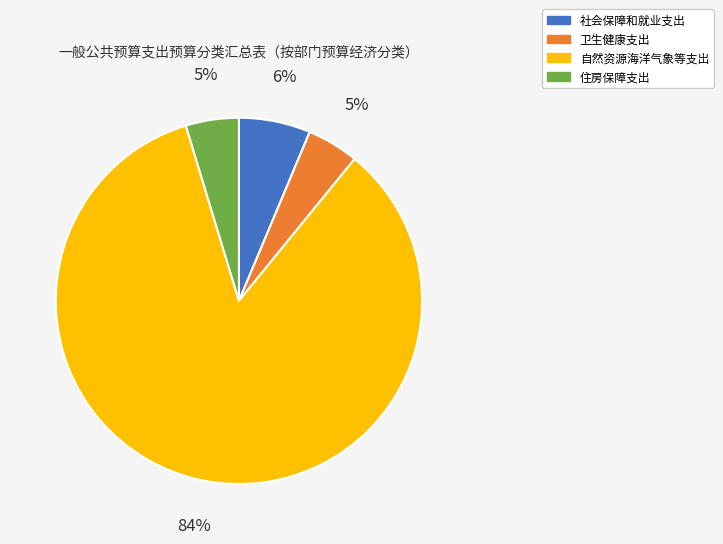

Which category has the biggest portion of the pie?

自然资源海洋气象等支出